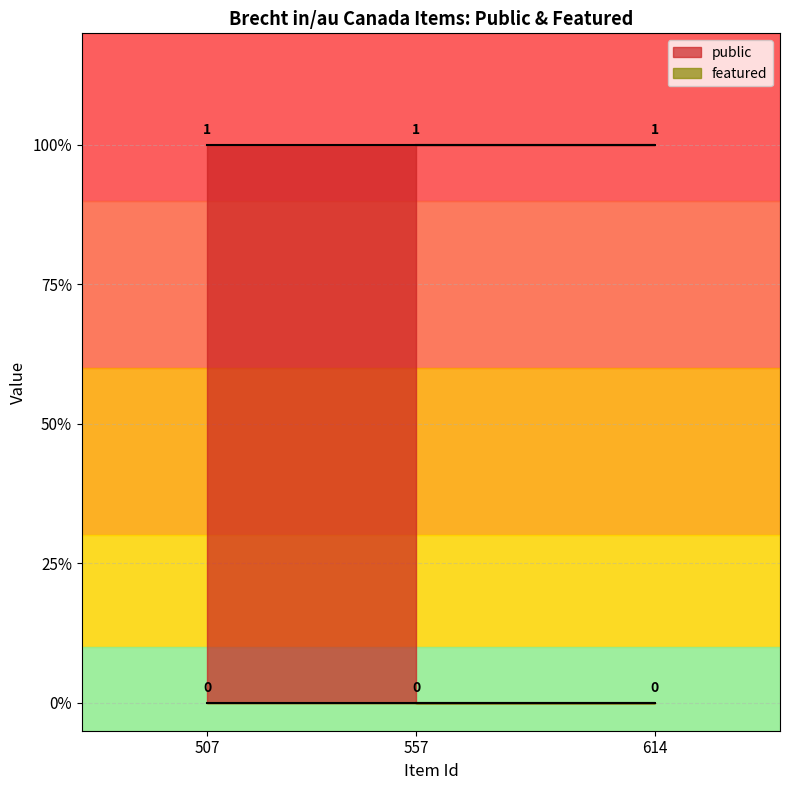

What is the difference between the highest and lowest values at 507?

1